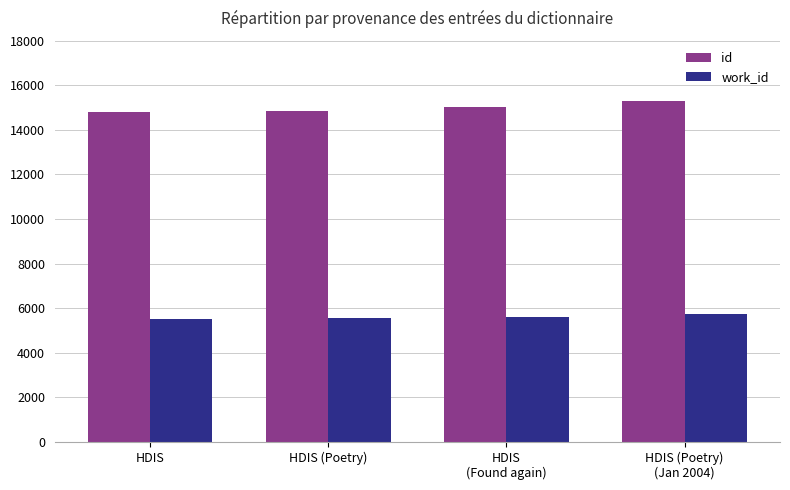

Count the number of data series in this chart.

2